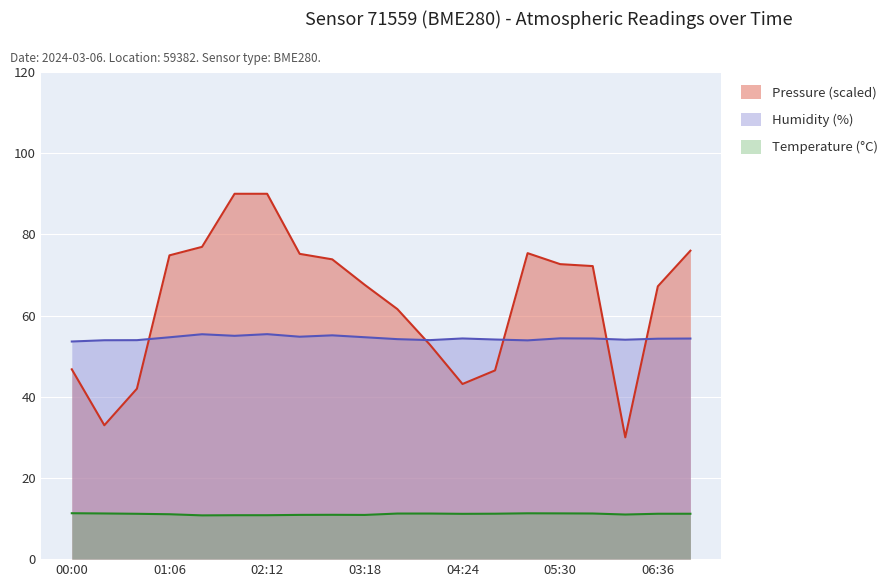

Reading left to right, transcribe all the data shown in this chart.

pressure: 46.8	33.0	42.0	74.8	76.9	90.0	90.0	75.2	73.8	67.6	61.6	52.8	43.1	46.5	75.4	72.7	72.2	30.0	67.2	76.0
humidity: 53.6	53.9	53.9	54.6	55.4	55.0	55.4	54.8	55.1	54.7	54.2	54.0	54.4	54.1	53.9	54.4	54.4	54.0	54.3	54.3
temperature: 11.3	11.2	11.2	11.1	10.8	10.8	10.8	10.9	10.9	10.9	11.2	11.2	11.2	11.2	11.3	11.3	11.2	11.0	11.2	11.2